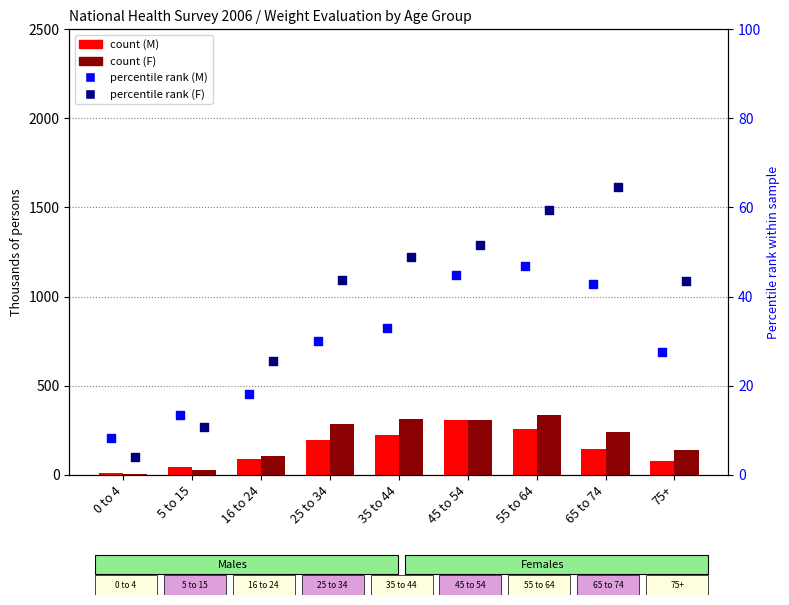

At which category is the sum across all series the highest?

45 to 54